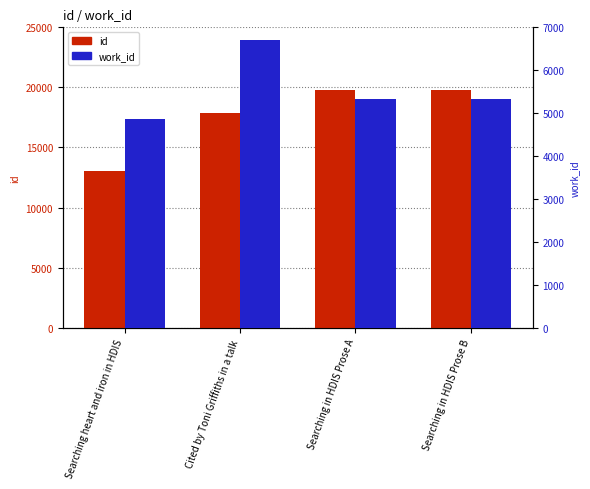

What is the sum of the id values at Searching in HDIS Prose A and Cited by Toni Griffiths in a talk?

37652